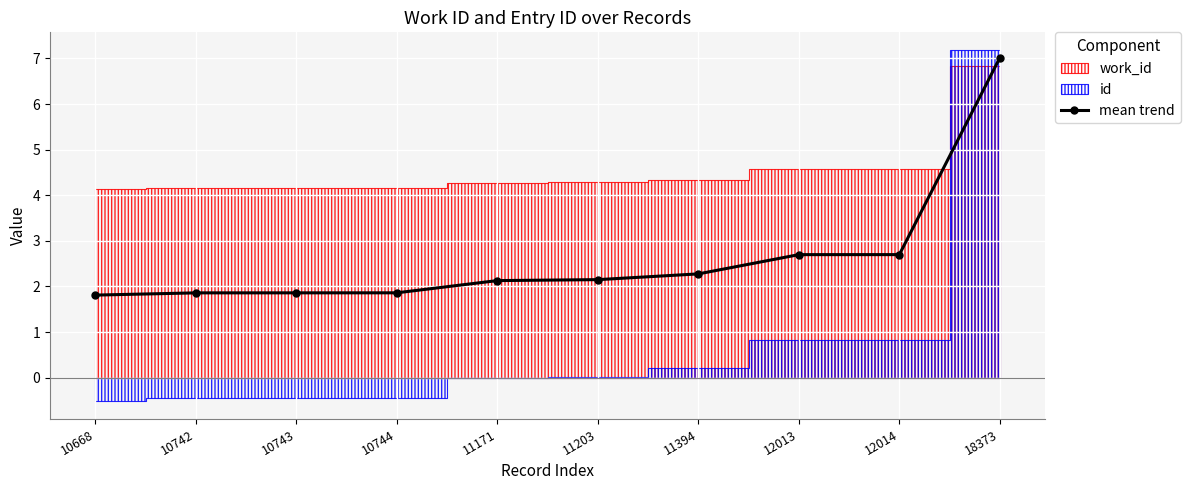

True or false: there are more than 1 points higher than both neighbors.

False